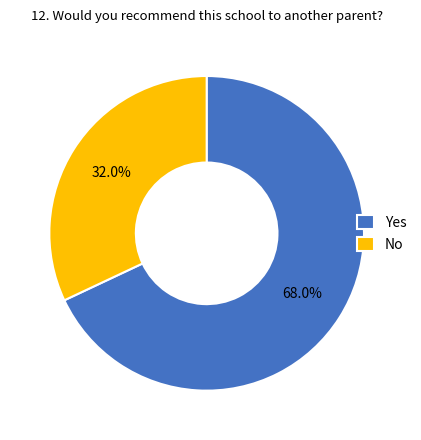

Is there a majority slice in this chart?

Yes